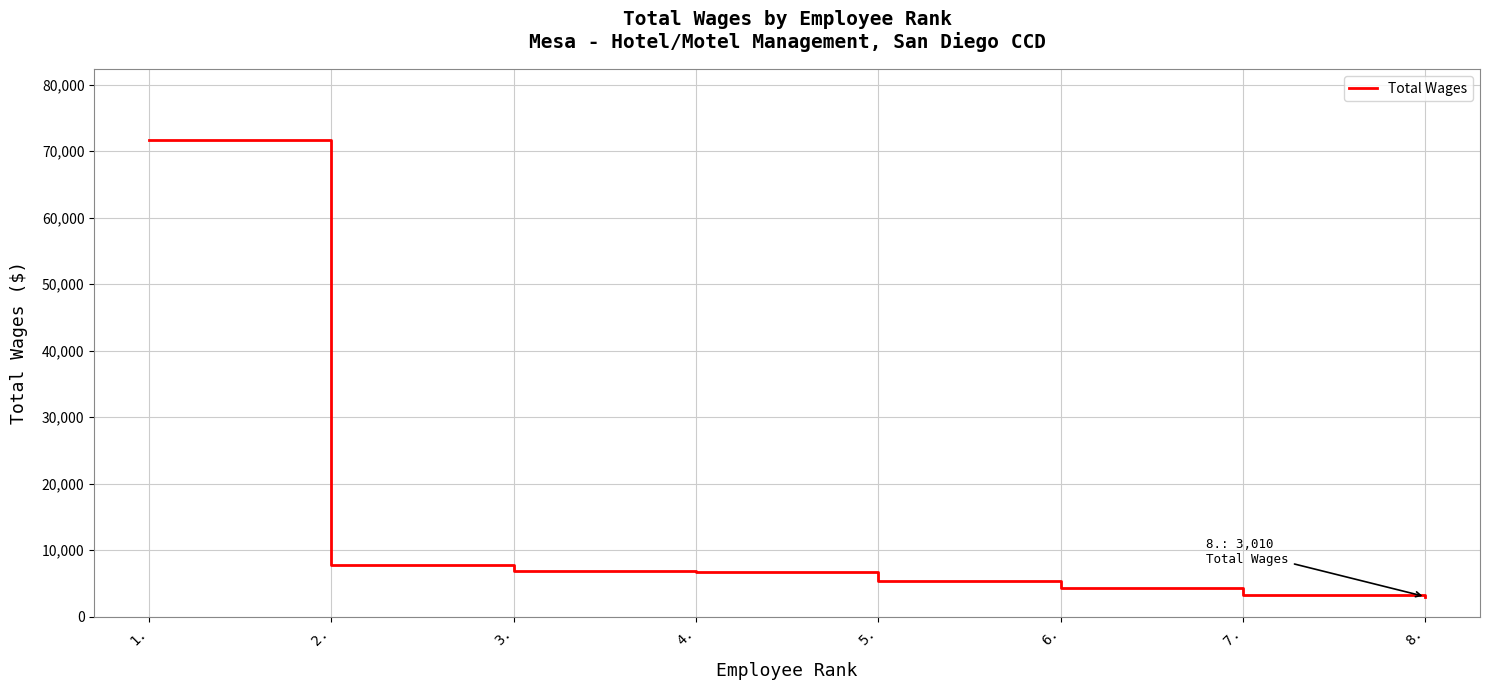

What is the difference between the maximum and minimum values?

68592